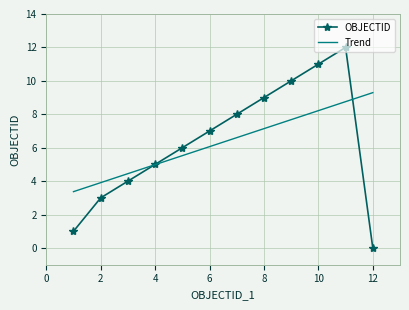

What is the greatest value displayed?

12.0